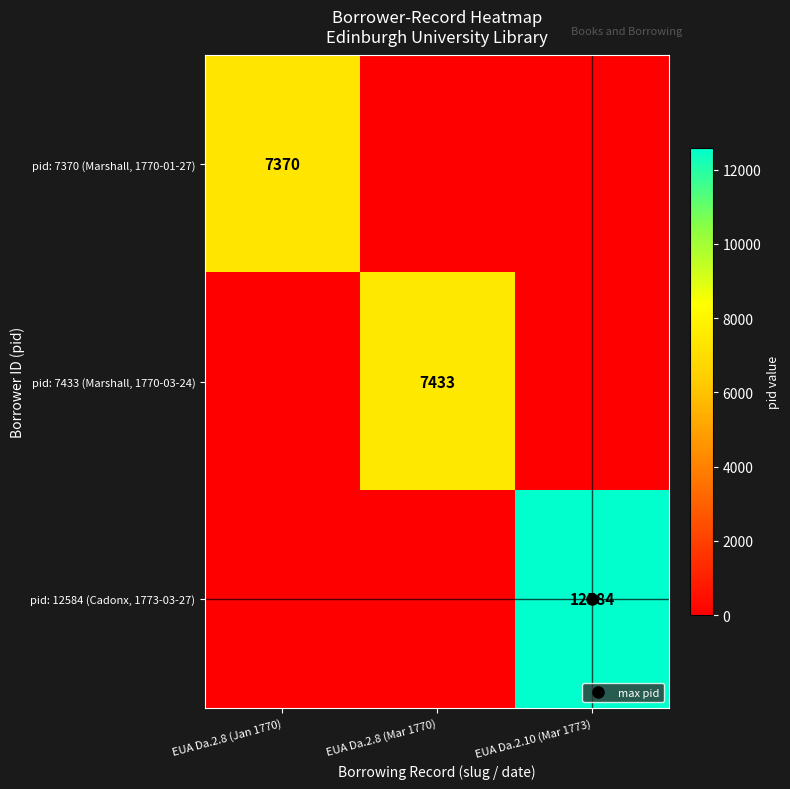

What is the difference between the maximum and second lowest values in the pid: 7433 (Marshall, 1770-03-24) series?

7433